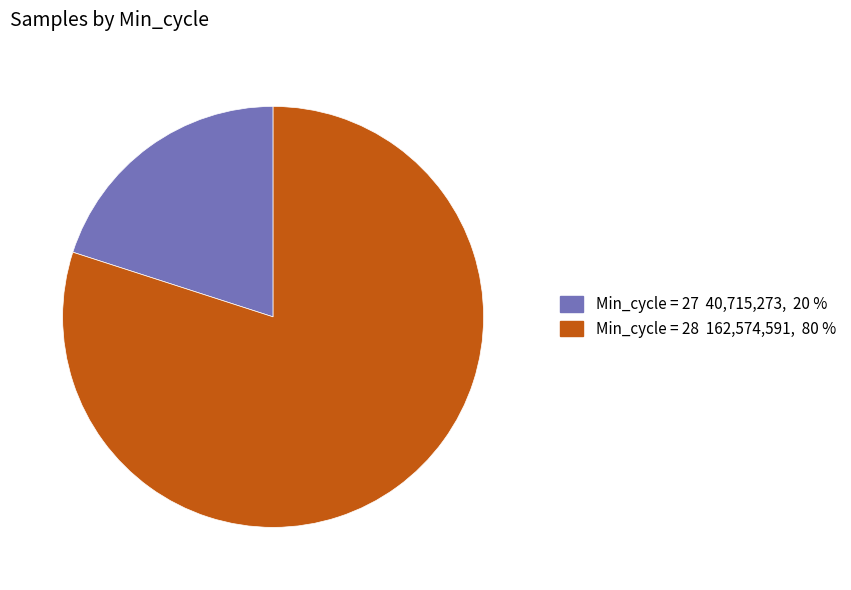

Is there a majority slice in this chart?

Yes